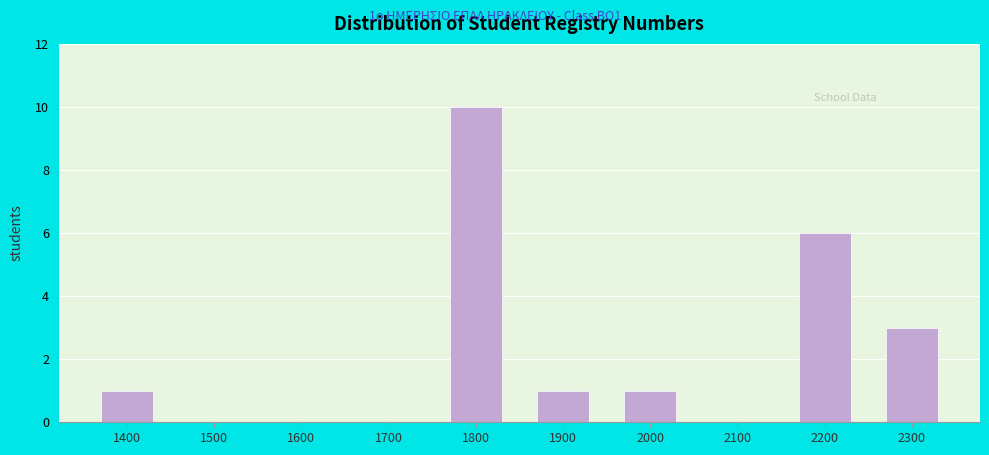

Reading right to left, transcribe all the data shown in this chart.

2300=3	2200=6	2100=0	2000=1	1900=1	1800=10	1700=0	1600=0	1500=0	1400=1